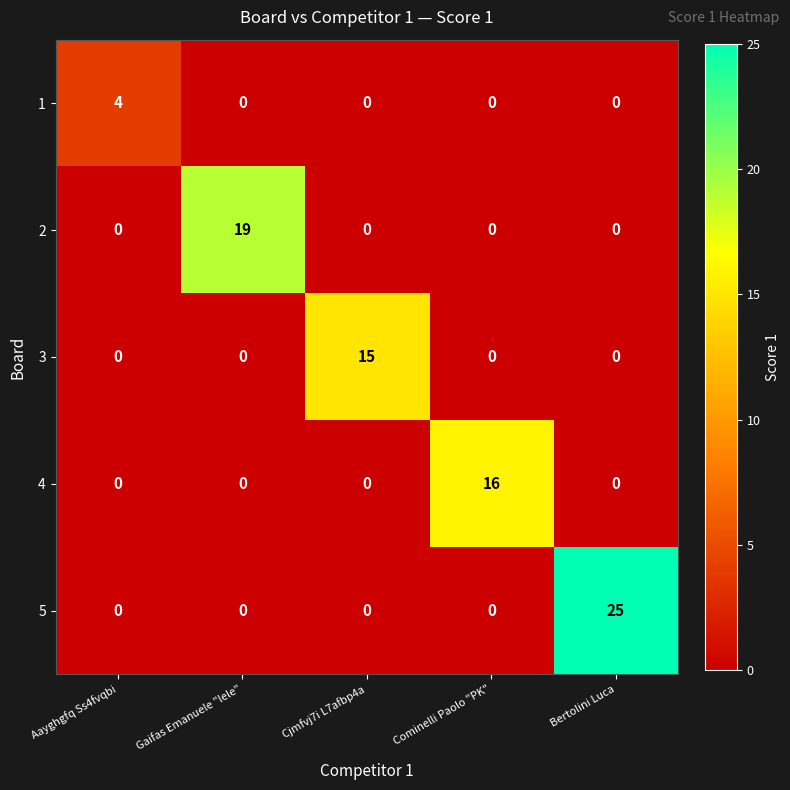

At which category does the chart reach its peak across all series?

Bertolini Luca